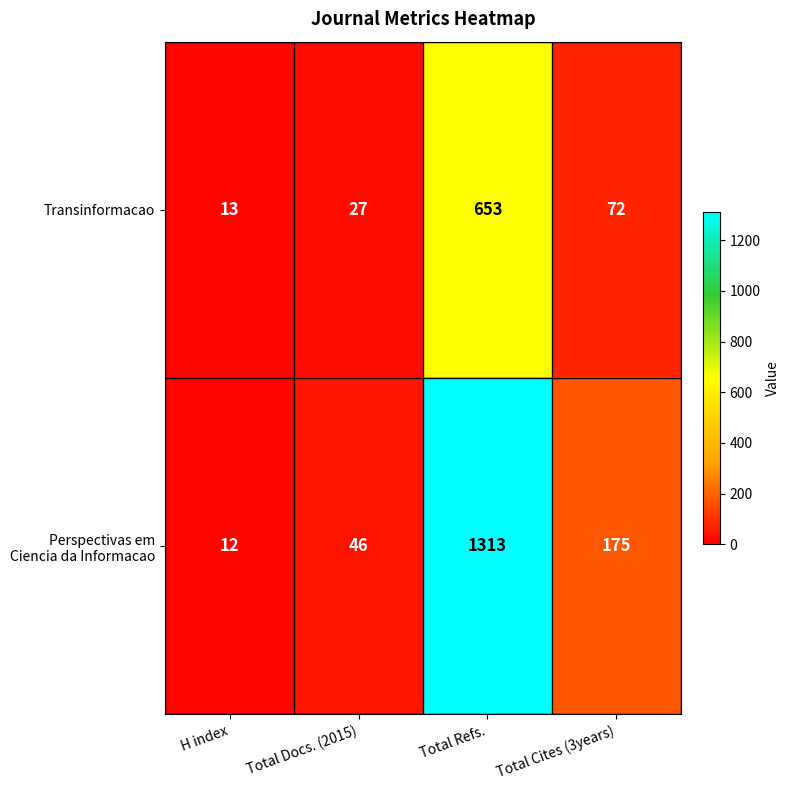

What is the difference between the Transinformacao values at Total Refs. and H index?

640